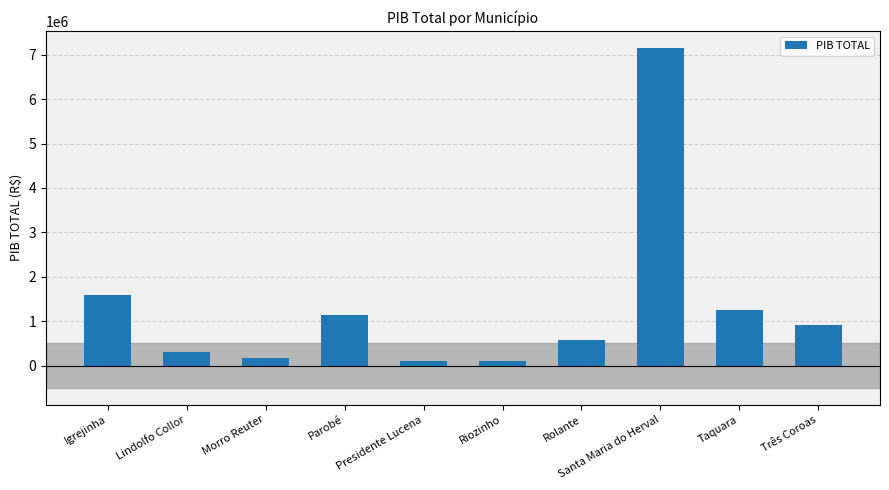

What is the average value?

1331594.8